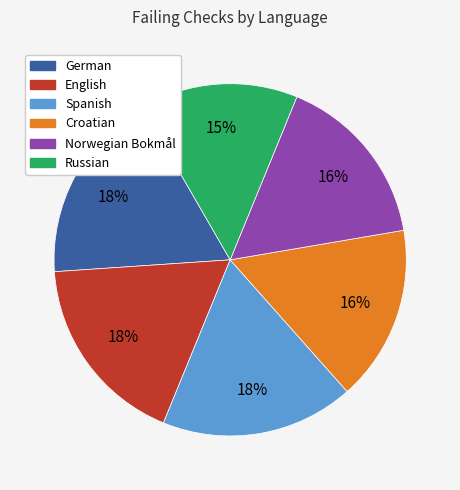

Which slice is the smallest?

Russian